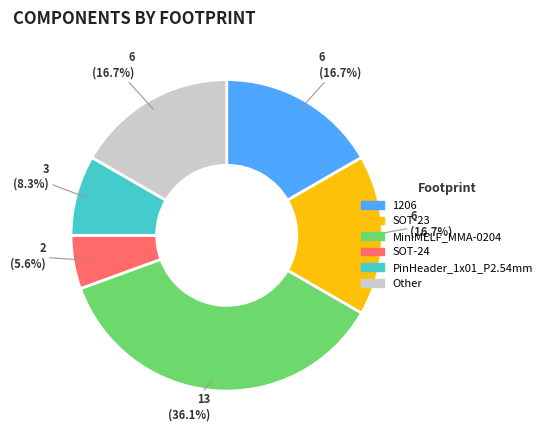

Is there a majority slice in this chart?

No